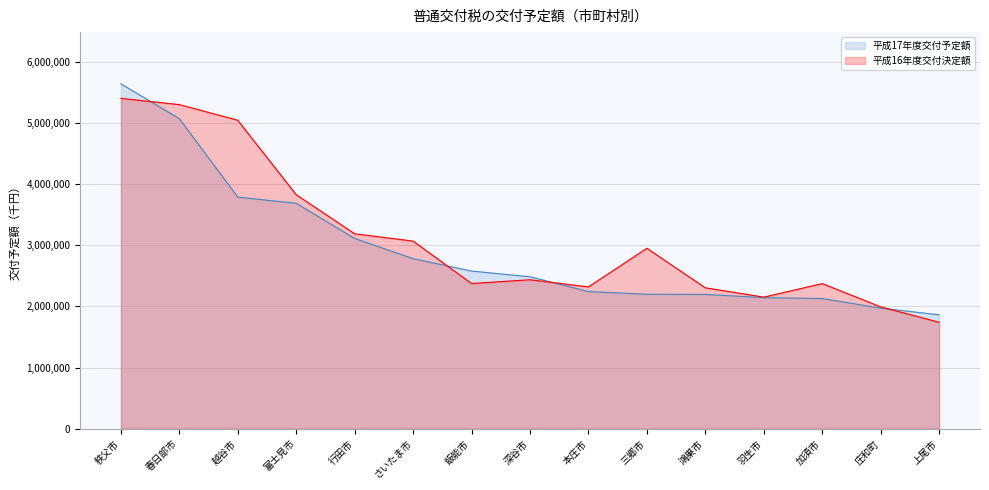

Where do 平成16年度交付決定額 and 平成17年度交付予定額 first cross each other?

秩父市 and 春日部市